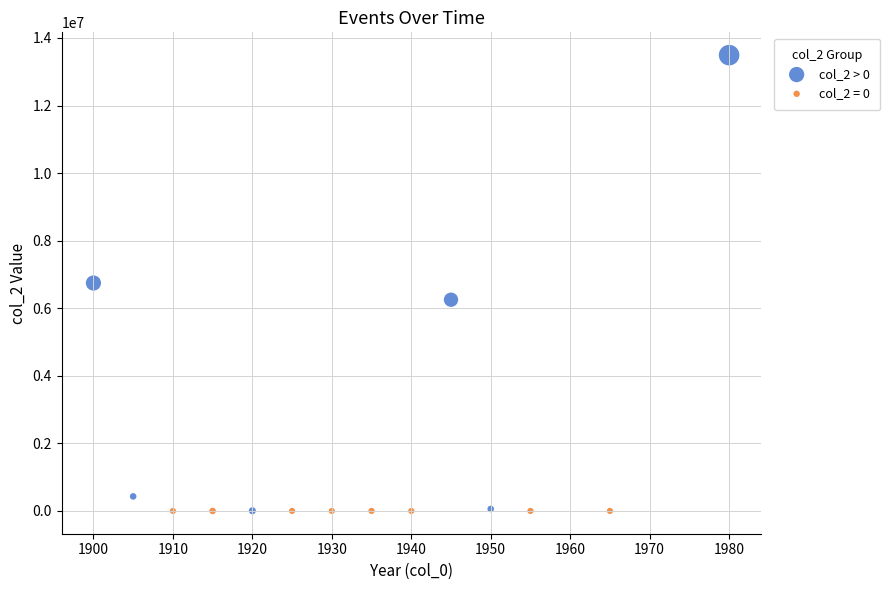

Which series contains the highest Y value?

col_2 > 0